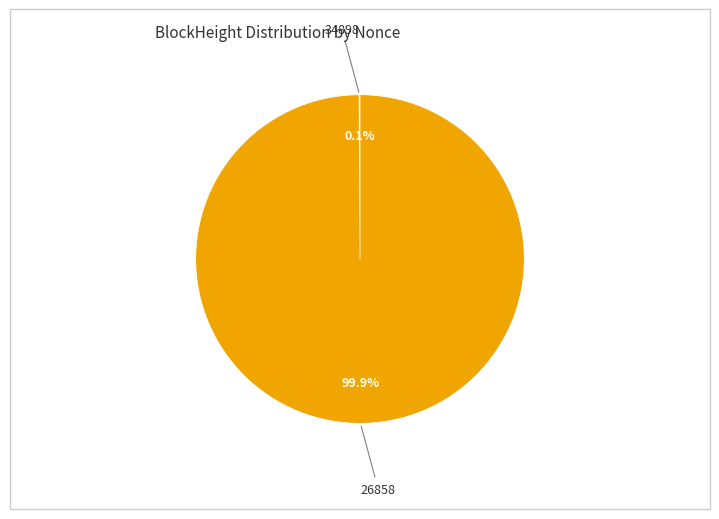

Does any single category account for the majority?

Yes